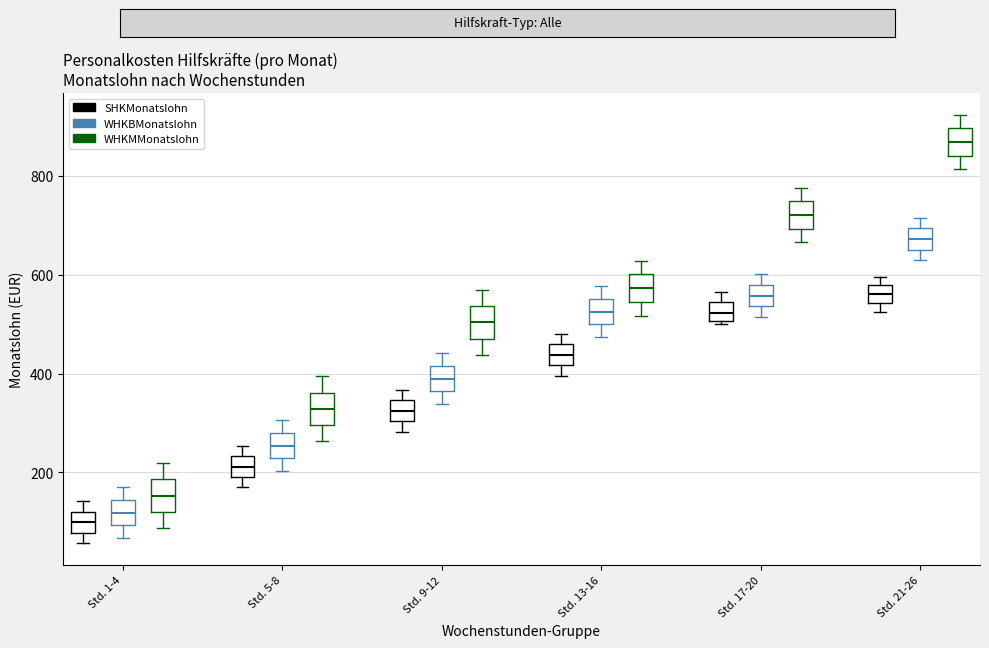

Reading left to right, read every box against the y-axis: the position of its median line, the range the box covers, and the ends of its whiskers. The values are not printed on the chart, so give them approximately, as read against the axis.

Std. 1-4 (SHKMonatslohn): median 100, box 80 to 120, whiskers 60 to 140
Std. 1-4 (WHKBMonatslohn): median 120, box 100 to 140, whiskers 60 to 160
Std. 1-4 (WHKMMonatslohn): median 160, box 120 to 180, whiskers 80 to 220
Std. 5-8 (SHKMonatslohn): median 220, box 200 to 240, whiskers 160 to 260
Std. 5-8 (WHKBMonatslohn): median 260, box 220 to 280, whiskers 200 to 300
Std. 5-8 (WHKMMonatslohn): median 320, box 300 to 360, whiskers 260 to 400
Std. 9-12 (SHKMonatslohn): median 320, box 300 to 340, whiskers 280 to 360
Std. 9-12 (WHKBMonatslohn): median 400, box 360 to 420, whiskers 340 to 440
Std. 9-12 (WHKMMonatslohn): median 500, box 480 to 540, whiskers 440 to 560
Std. 13-16 (SHKMonatslohn): median 440, box 420 to 460, whiskers 400 to 480
Std. 13-16 (WHKBMonatslohn): median 520, box 500 to 560, whiskers 480 to 580
Std. 13-16 (WHKMMonatslohn): median 580, box 540 to 600, whiskers 520 to 620
Std. 17-20 (SHKMonatslohn): median 520, box 500 to 540, whiskers 500 to 560
Std. 17-20 (WHKBMonatslohn): median 560, box 540 to 580, whiskers 520 to 600
Std. 17-20 (WHKMMonatslohn): median 720, box 700 to 740, whiskers 660 to 780
Std. 21-26 (SHKMonatslohn): median 560, box 540 to 580, whiskers 520 to 600
Std. 21-26 (WHKBMonatslohn): median 680, box 660 to 700, whiskers 620 to 720
Std. 21-26 (WHKMMonatslohn): median 860, box 840 to 900, whiskers 820 to 920